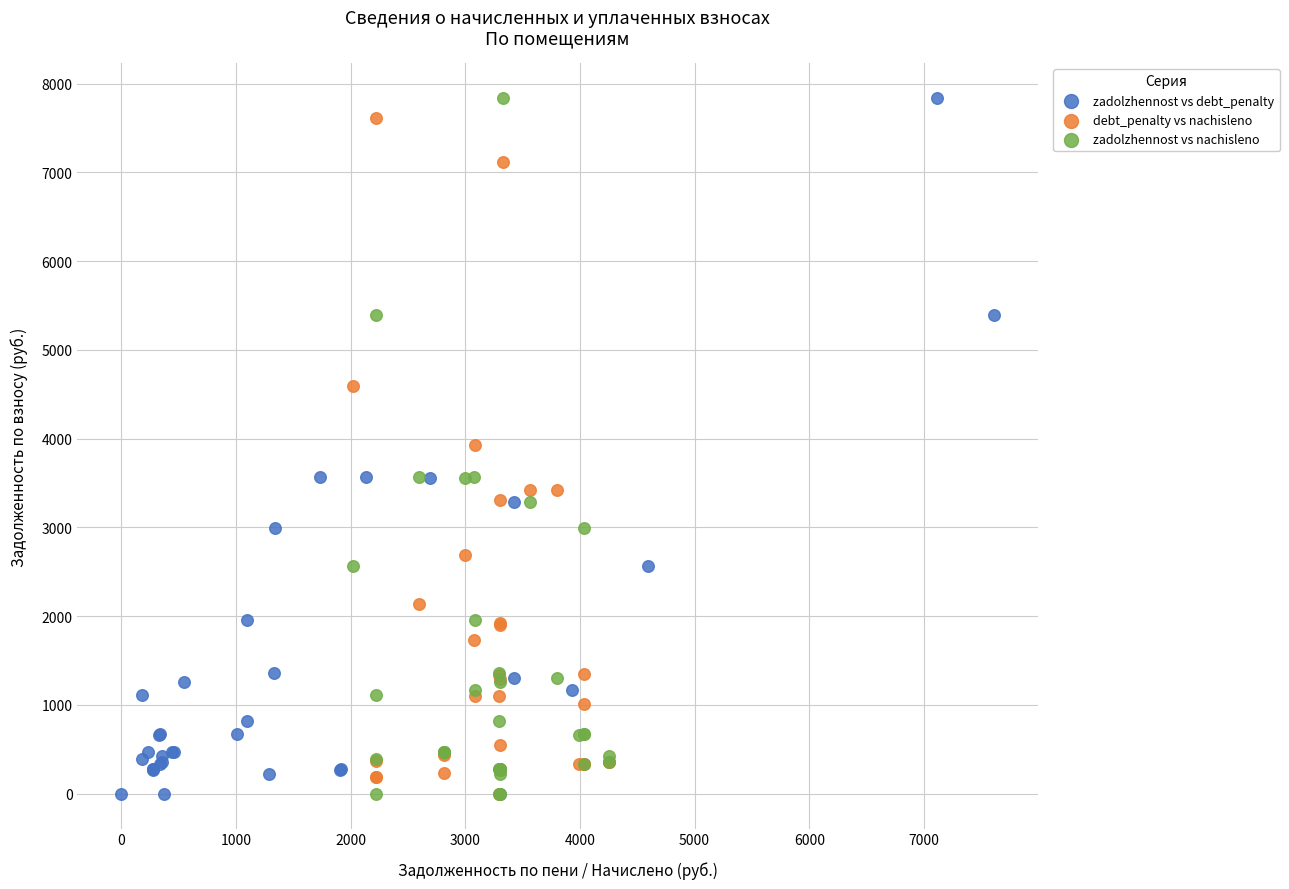

What are all the series names shown in the legend?

zadolzhennost vs debt_penalty, debt_penalty vs nachisleno, zadolzhennost vs nachisleno